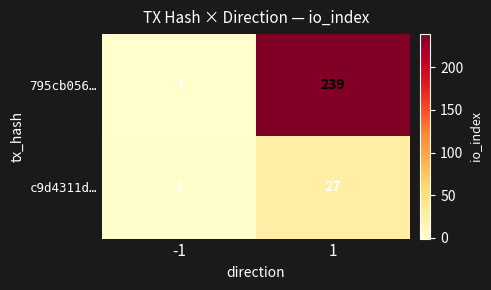

What value does the c9d4311d… series have at 1?

27